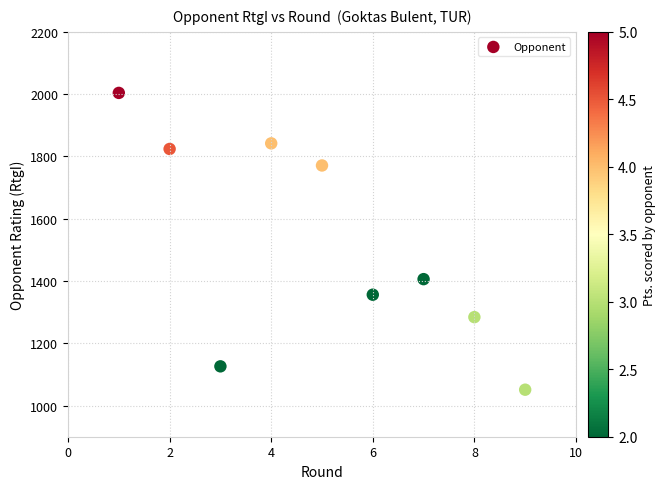

What Y value in the scatter plot is closest to 1527?

1406